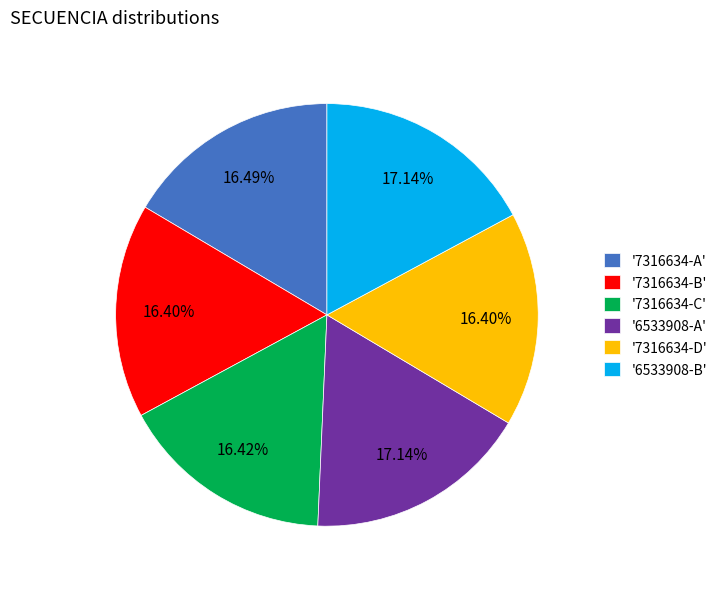

Count the number of slices in the pie.

6